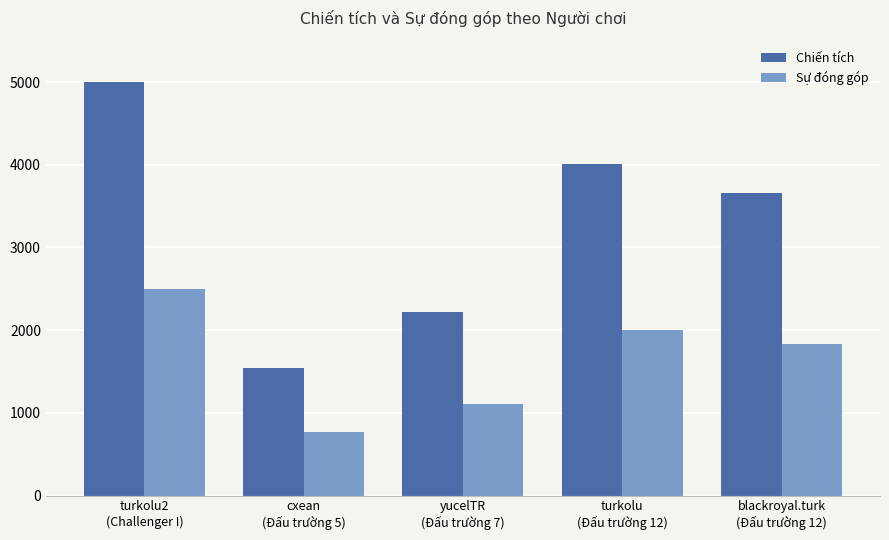

How many bars are there in each group?

2